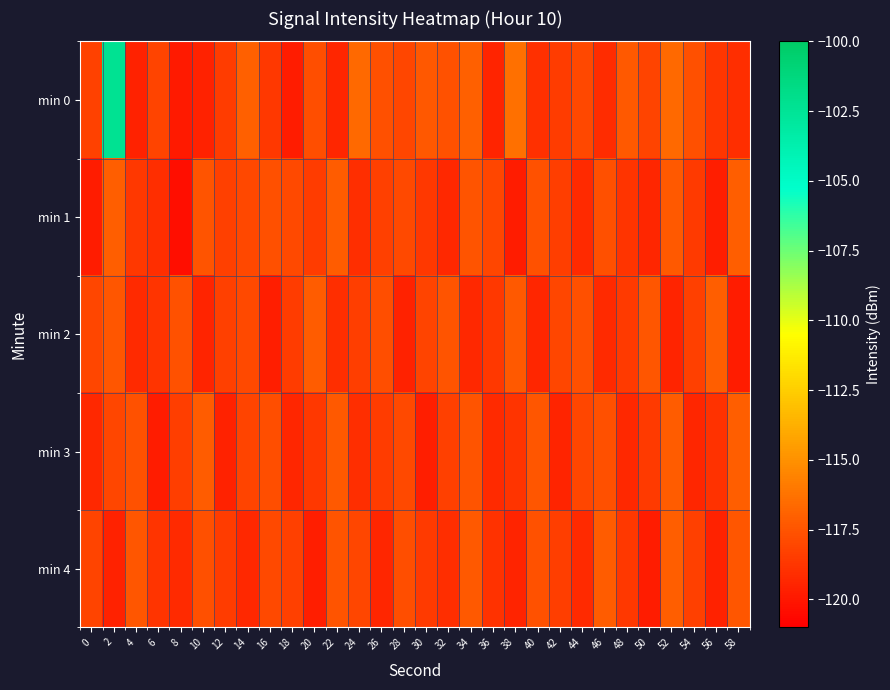

Rank the series at 32 from lowest to highest value.

min 1, min 4, min 3, min 0, min 2